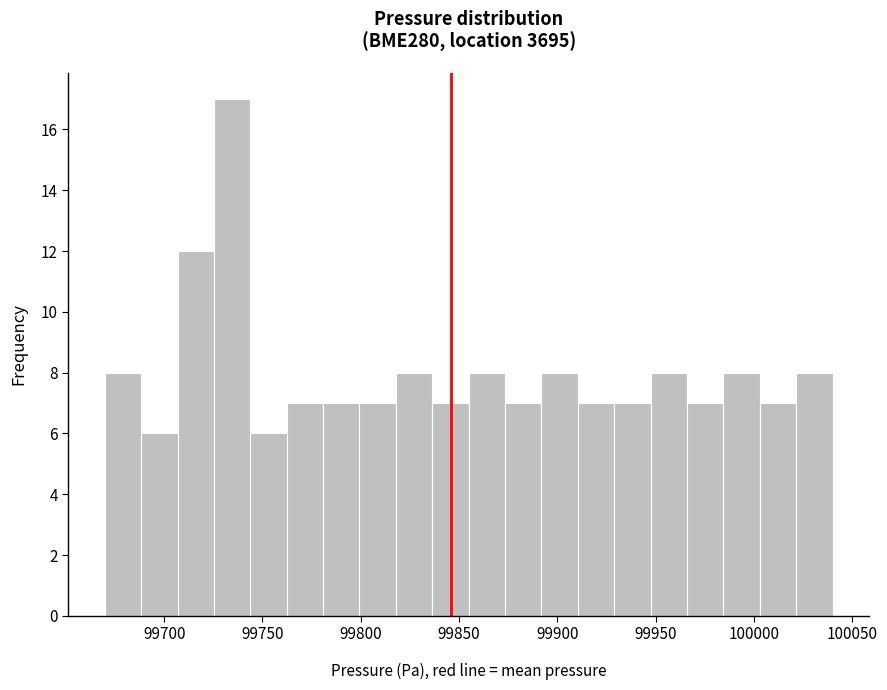

Around what value on the x-axis is the tallest bar? Give the approximate position of its centre, as read against the axis.

99735